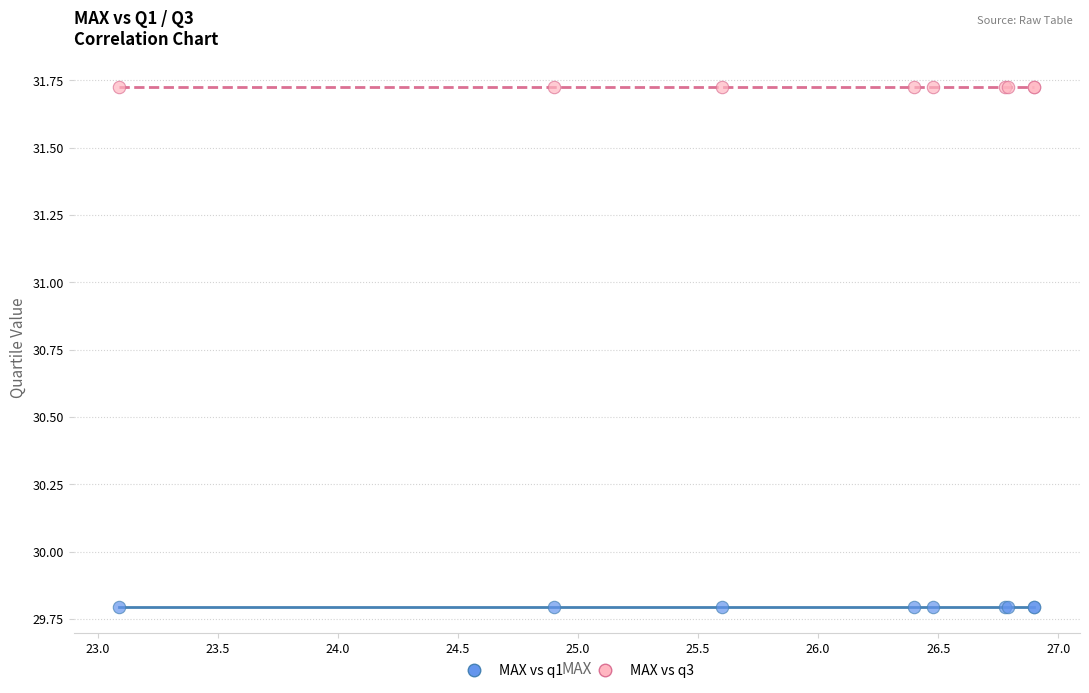

Which series contains the highest Y value?

MAX vs q3